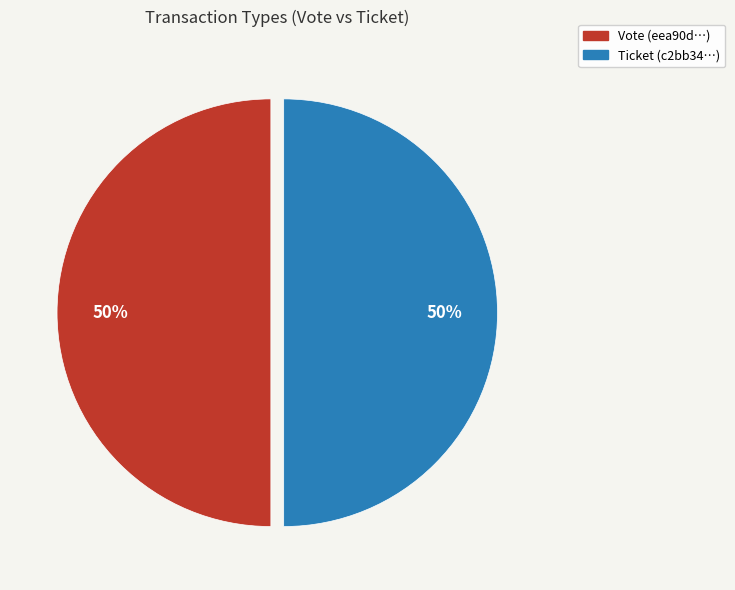

Is the sum of Ticket and Vote greater than half?

Yes